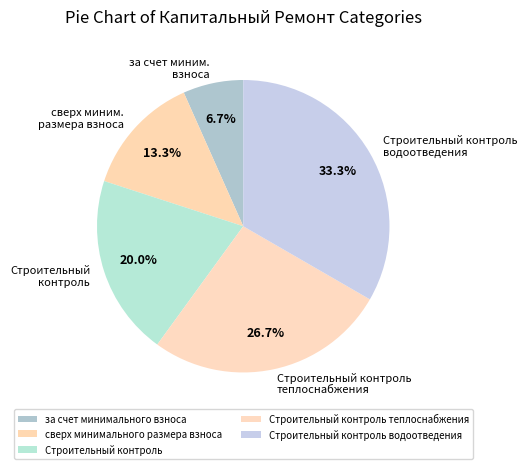

How much of the chart is everything except сверх минимального размера взноса?

86.7%